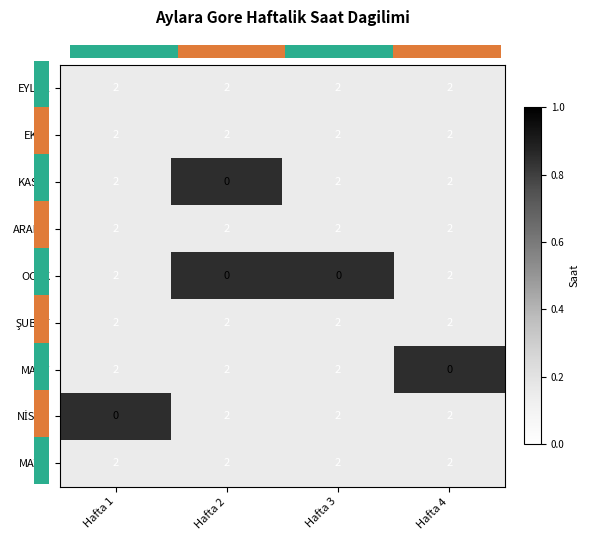

True or false: EYLÜL has a value of 2 at Hafta 1.

True